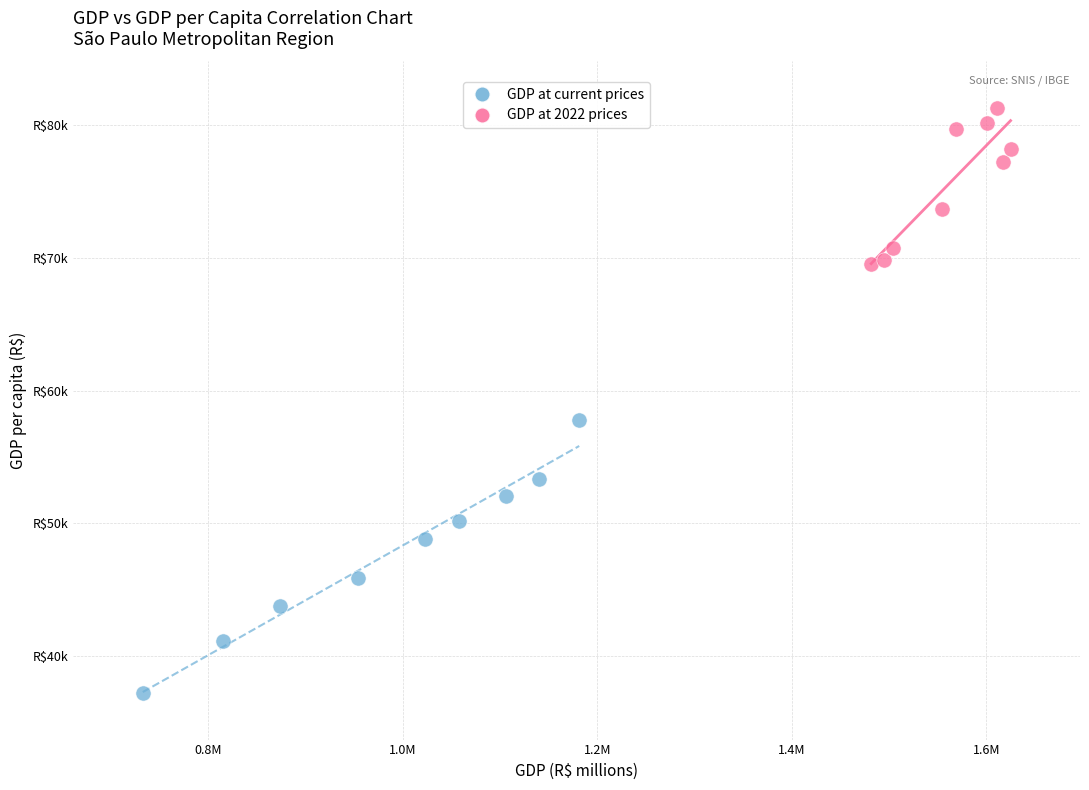

What are all the series names shown in the legend?

GDP at current prices, GDP at 2022 prices